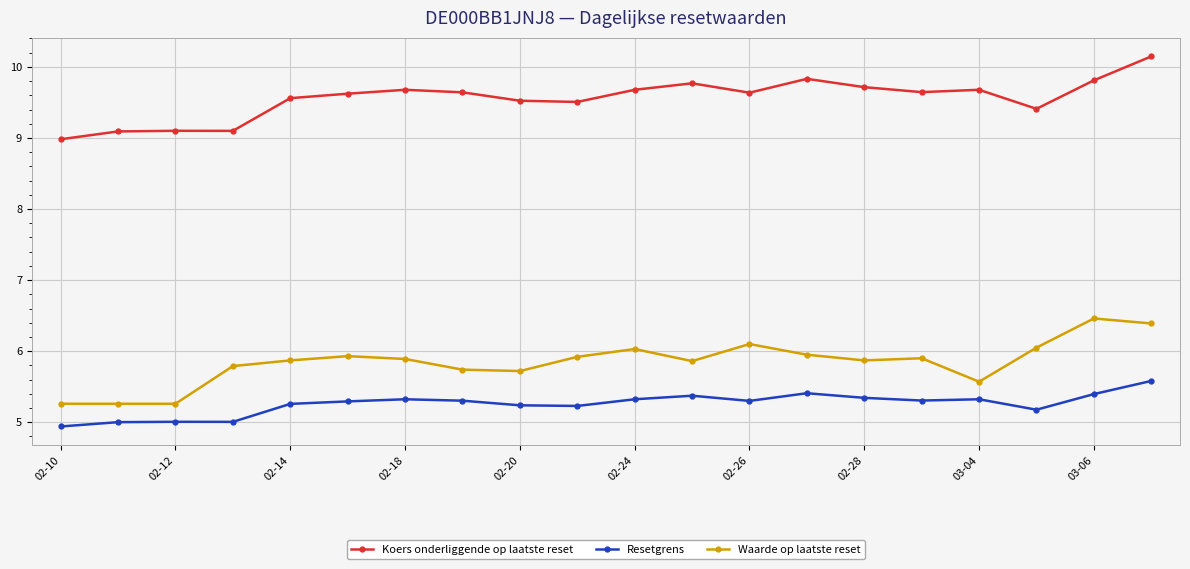

What is the average value of the Waarde op laatste reset series?

5.8